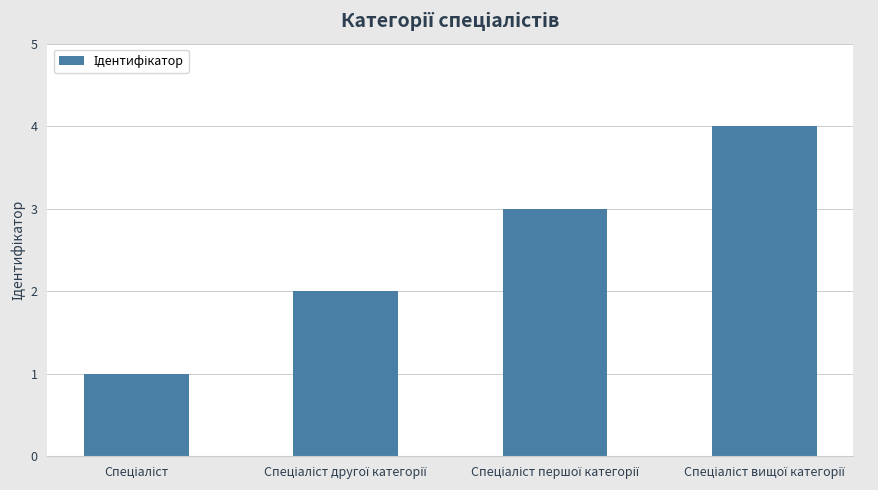

What is the sum of all values?

10